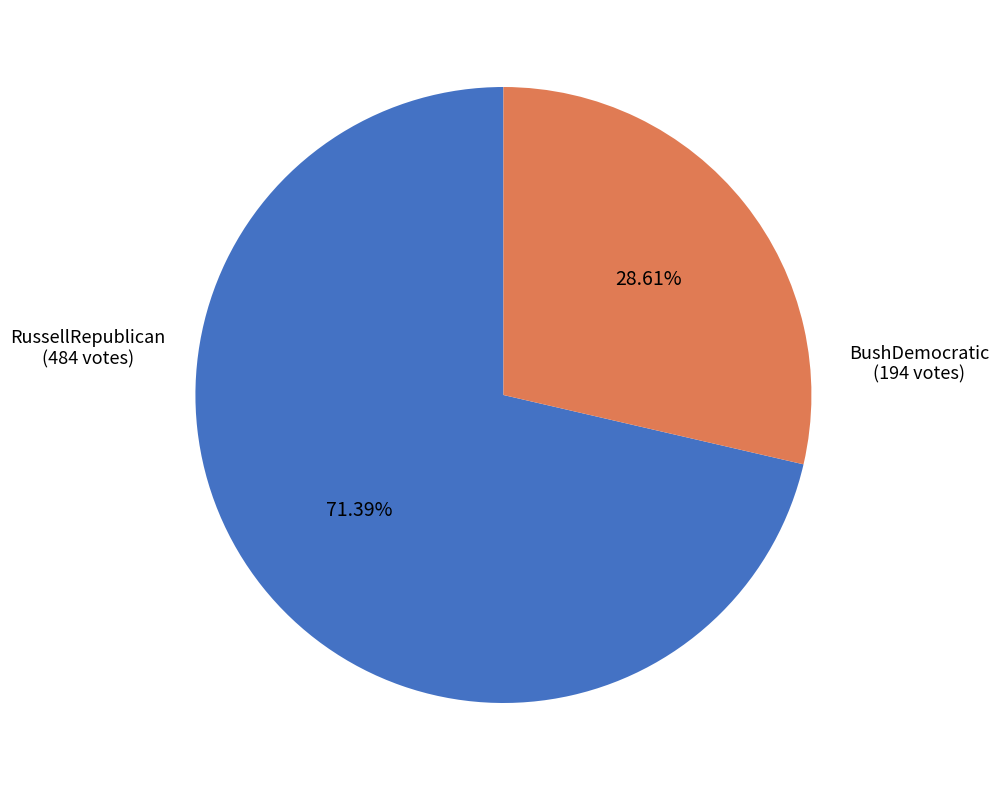

Does any single category account for the majority?

Yes